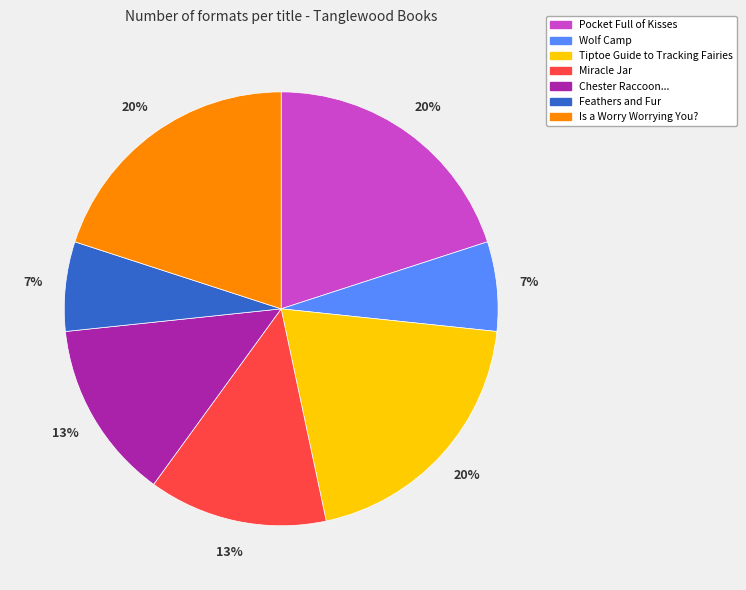

Is there any slice that represents more than half of the pie?

No